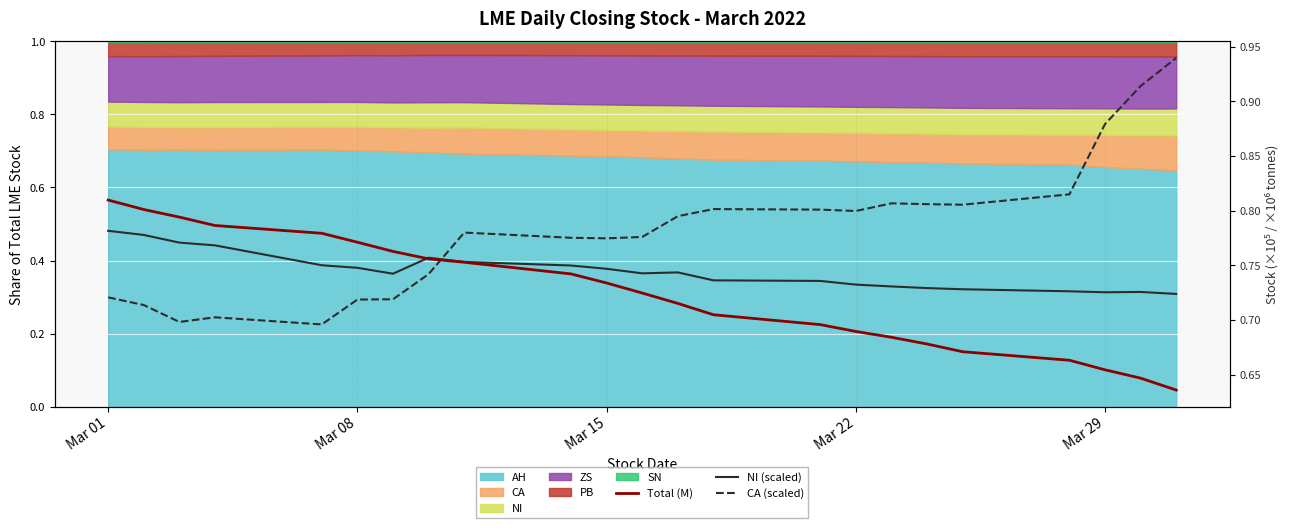

What is the highest value of the Total (M) series?

0.8